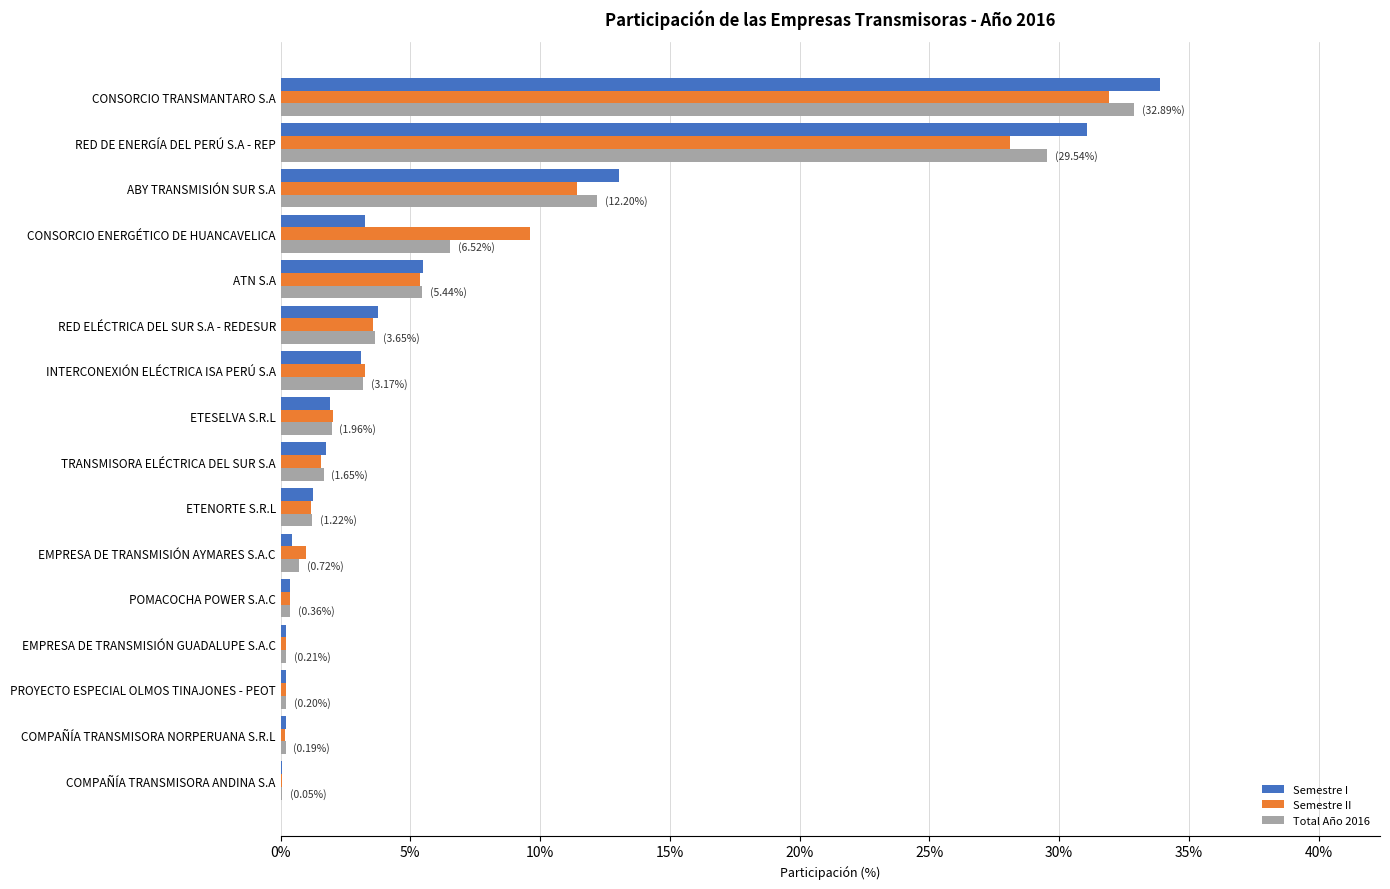

What is the sum of all Semestre II values?

1.0